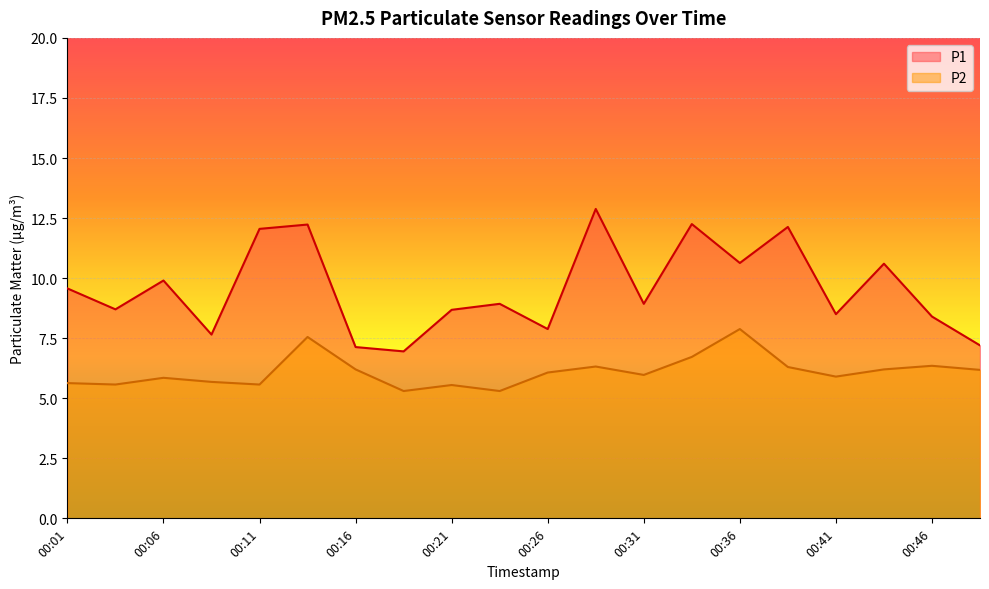

True or false: P2 has a value of 9.3 at 00:04.

False